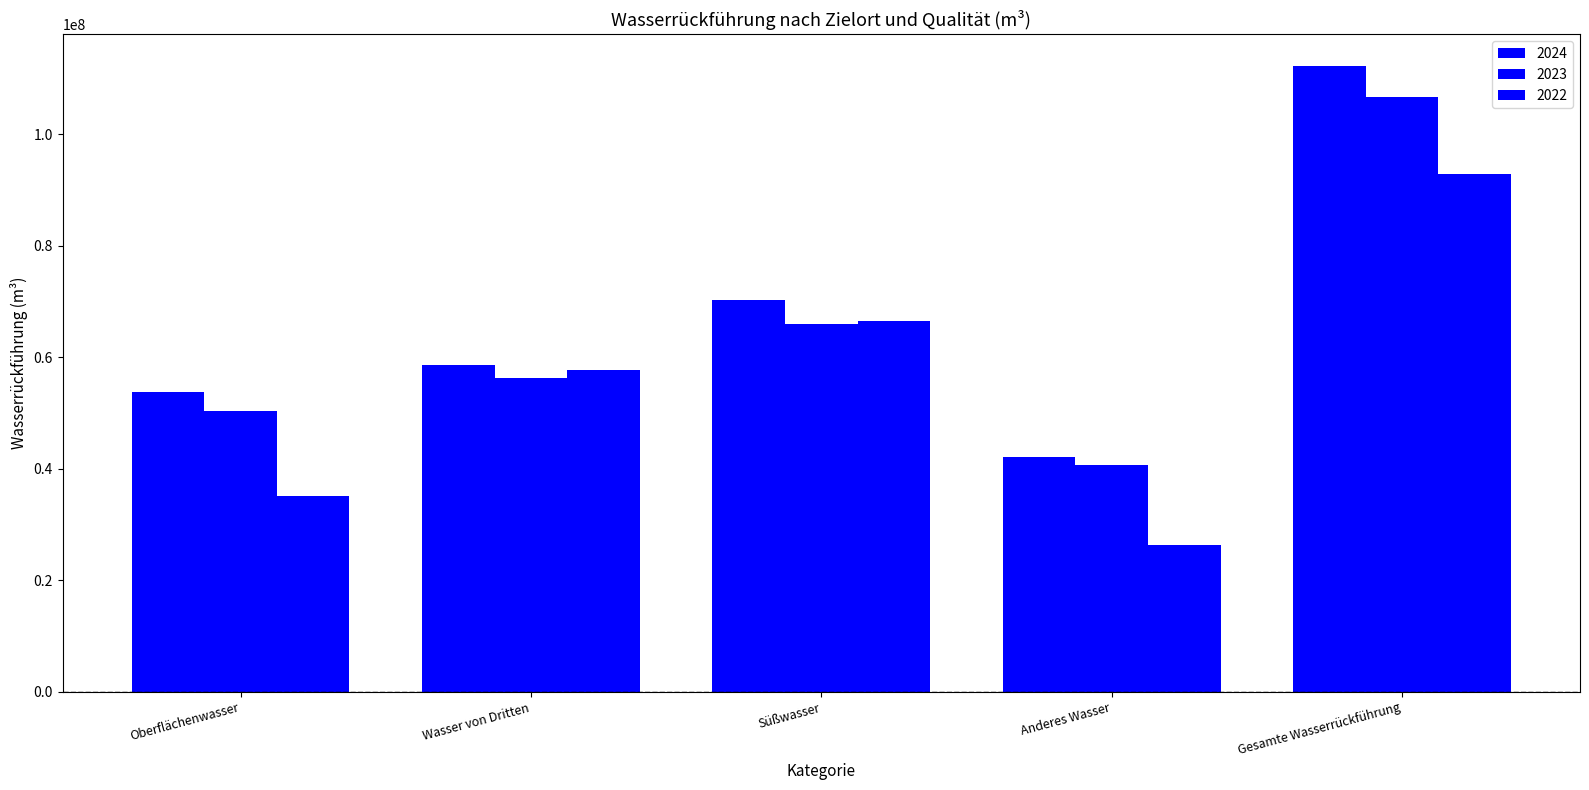

The 2024 series shows 42096818 at Anderes Wasser. True or false?

True